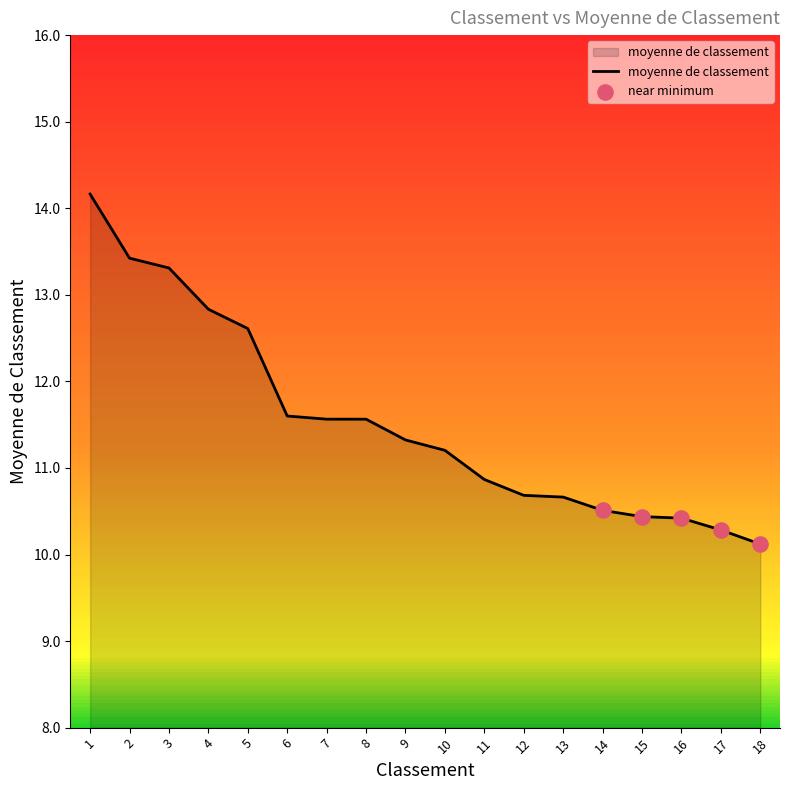

Between 6 and 13, which is larger?

6